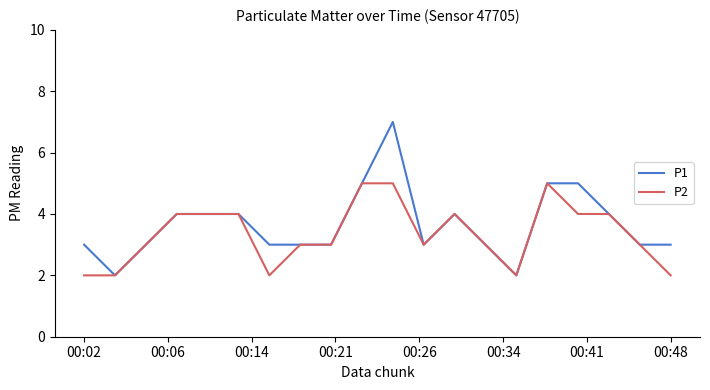

What is the highest value of the P1 series?

7